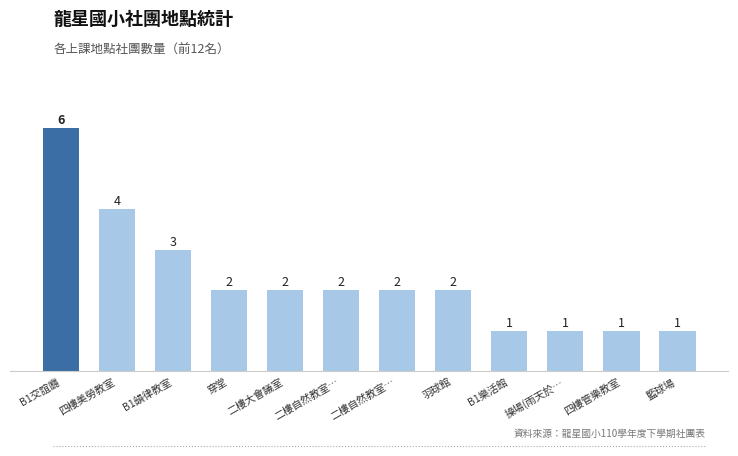

How many data points are less than 2?

4